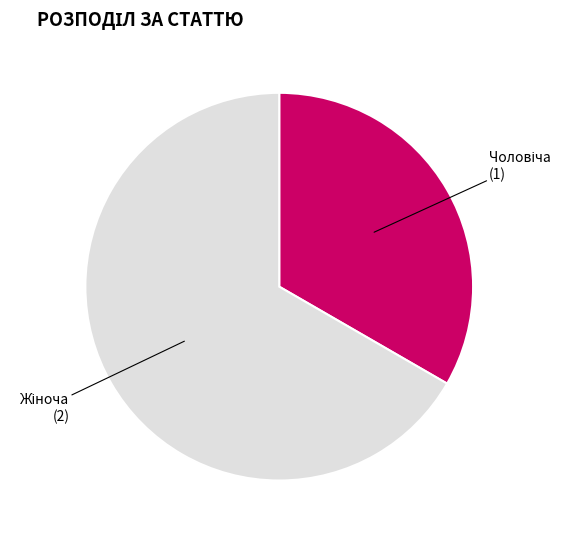

Is there any slice that represents more than half of the pie?

Yes